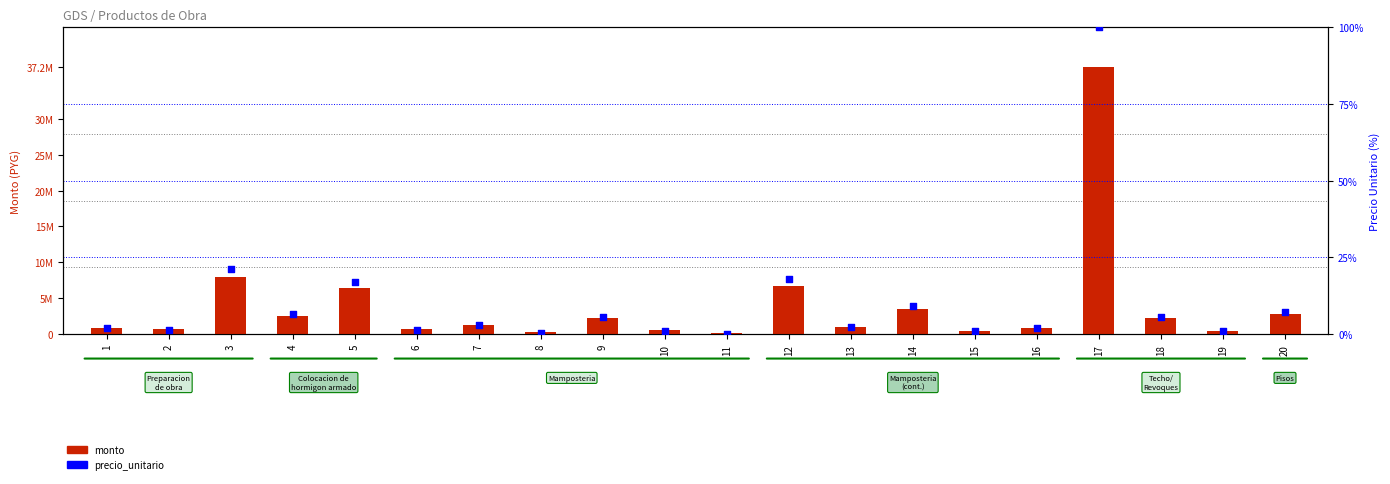

What is the total value across all series at 7?

1196670.9